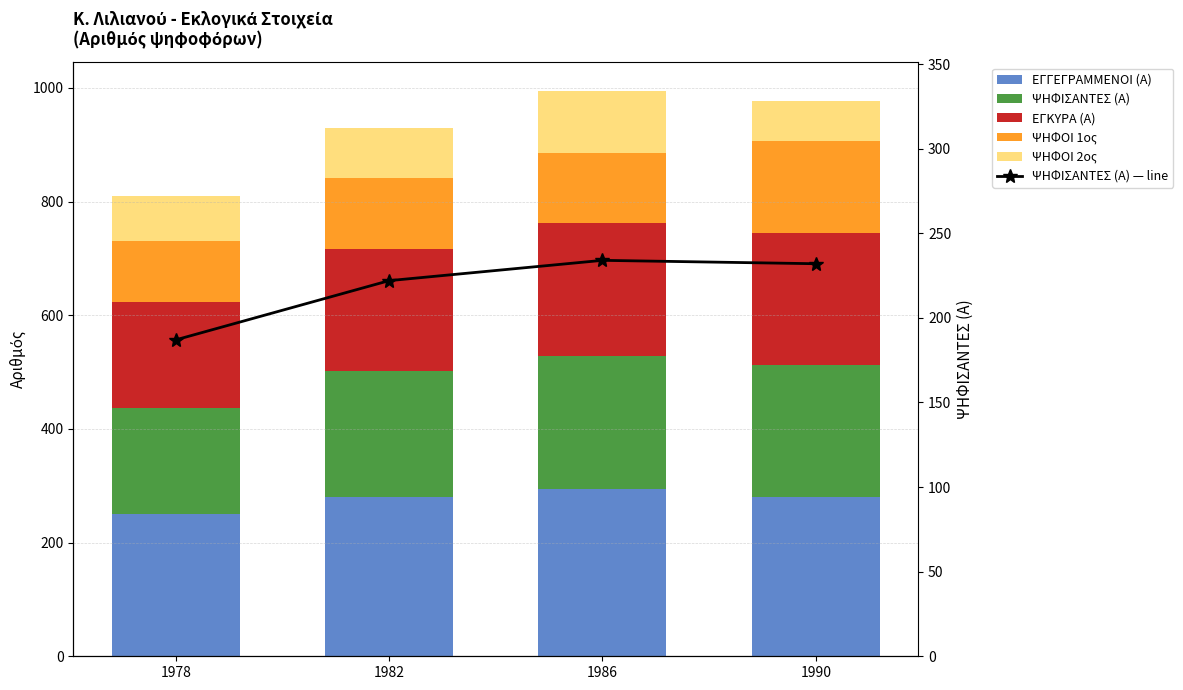

Is the value of ΨΗΦΟΙ 2ος at 1990 greater than the value of ΨΗΦΙΣΑΝΤΕΣ (Α) — line at 1986?

No